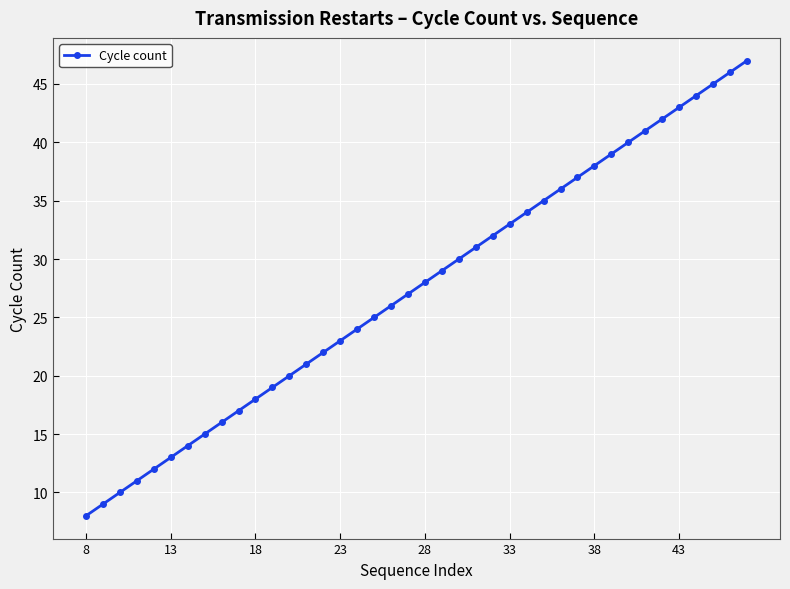

Count the number of categories in the chart.

40